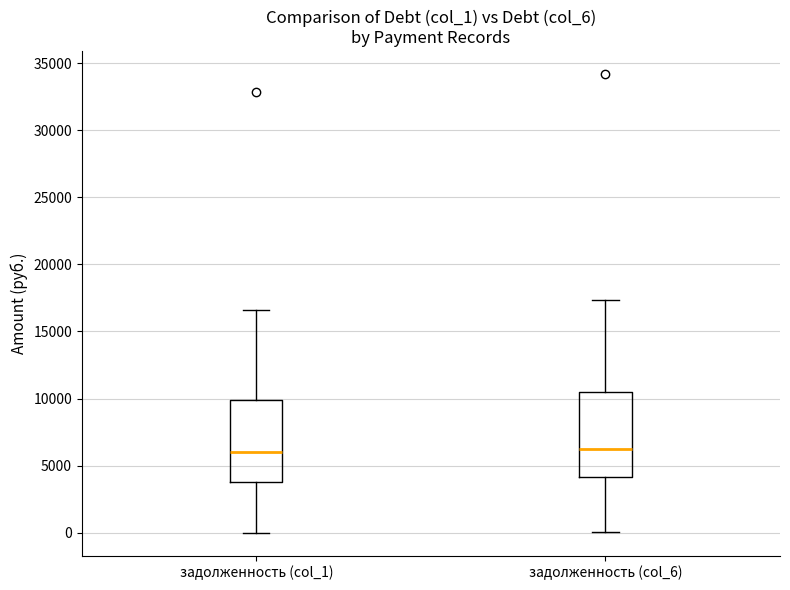

Reading left to right, read every box against the y-axis: the position of its median line, the range the box covers, and the ends of its whiskers. The values are not printed on the chart, so give them approximately, as read against the axis.

задолженность (col_1): median 6000, box 4000 to 10000, whiskers 0 to 16500
задолженность (col_6): median 6500, box 4000 to 10500, whiskers 0 to 17500